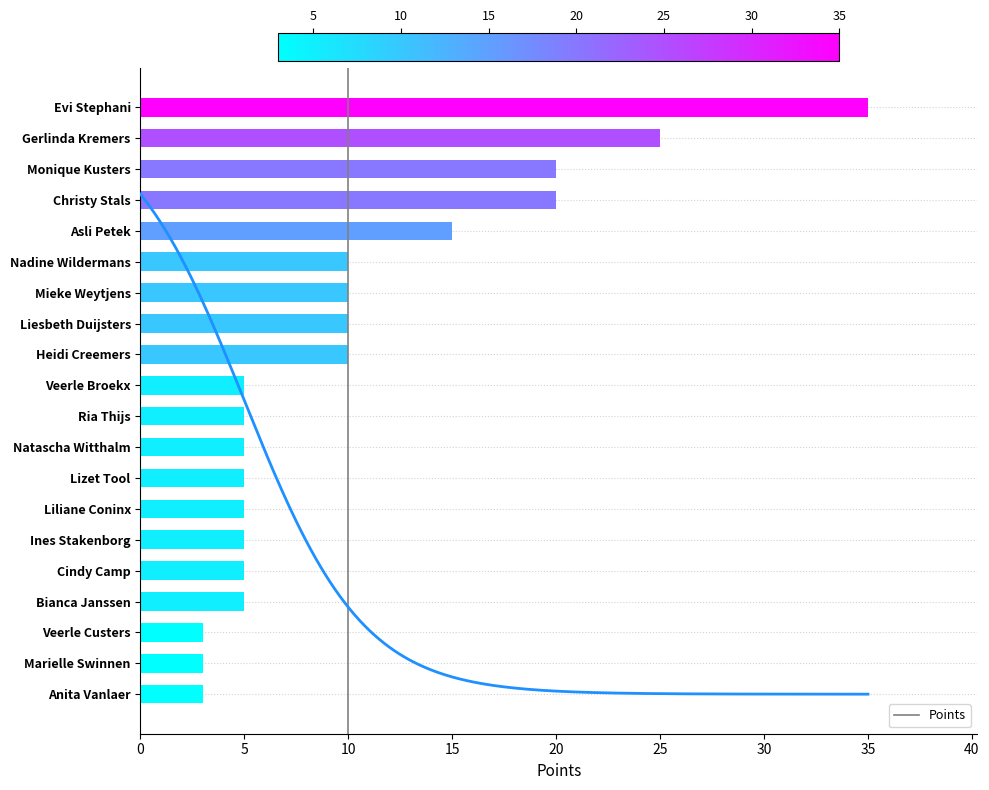

At which label does Points reach its peak?

Evi Stephani